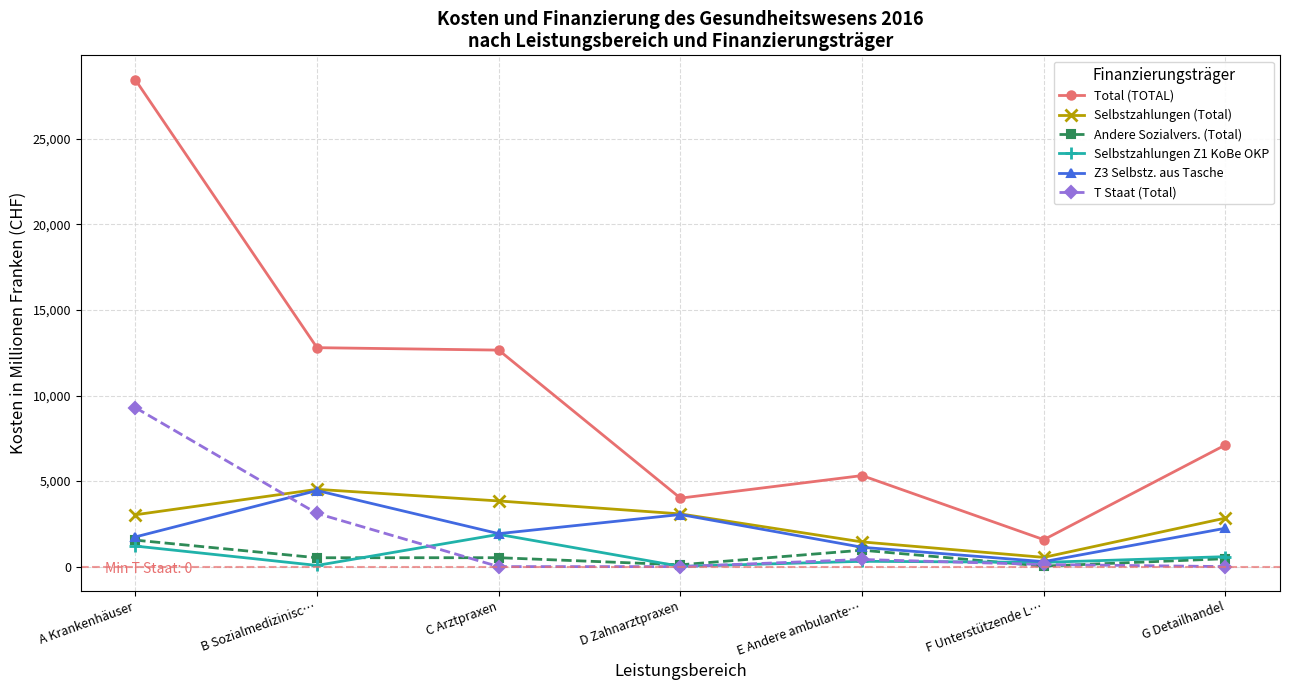

Is the value of Z3 Selbstz. aus Tasche at E Andere ambulante… greater than the value of T Staat (Total) at F Unterstützende L…?

Yes